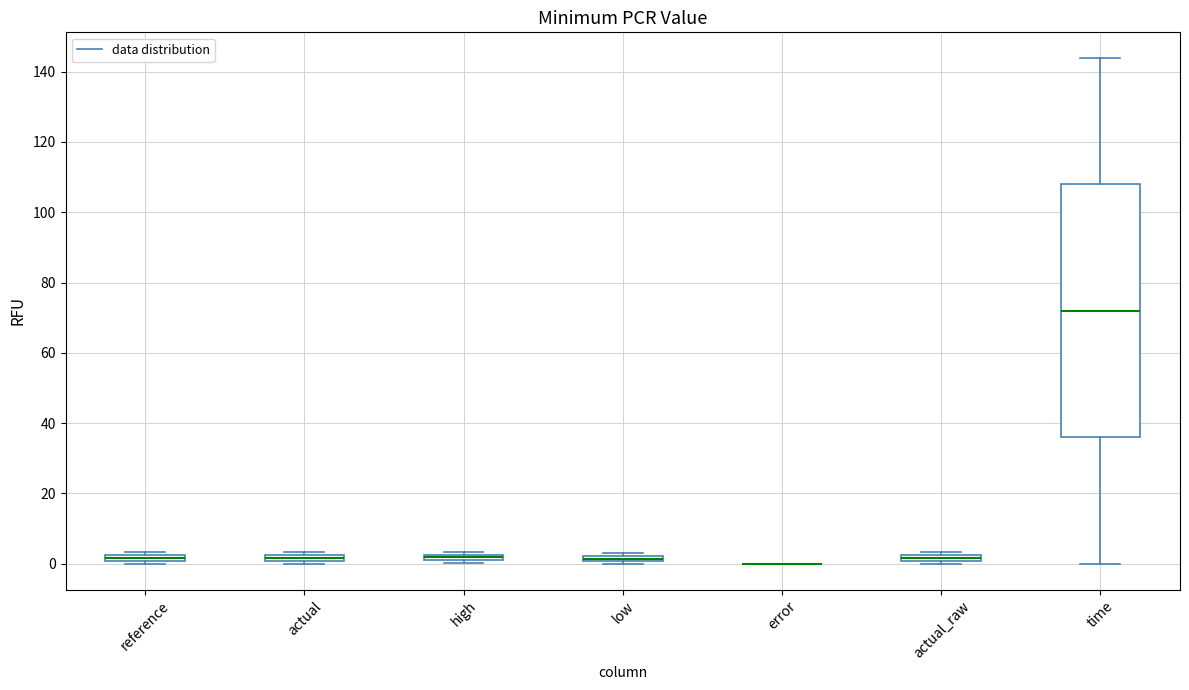

Comparing the boxes themselves (not the whiskers), which one is the tallest?

time